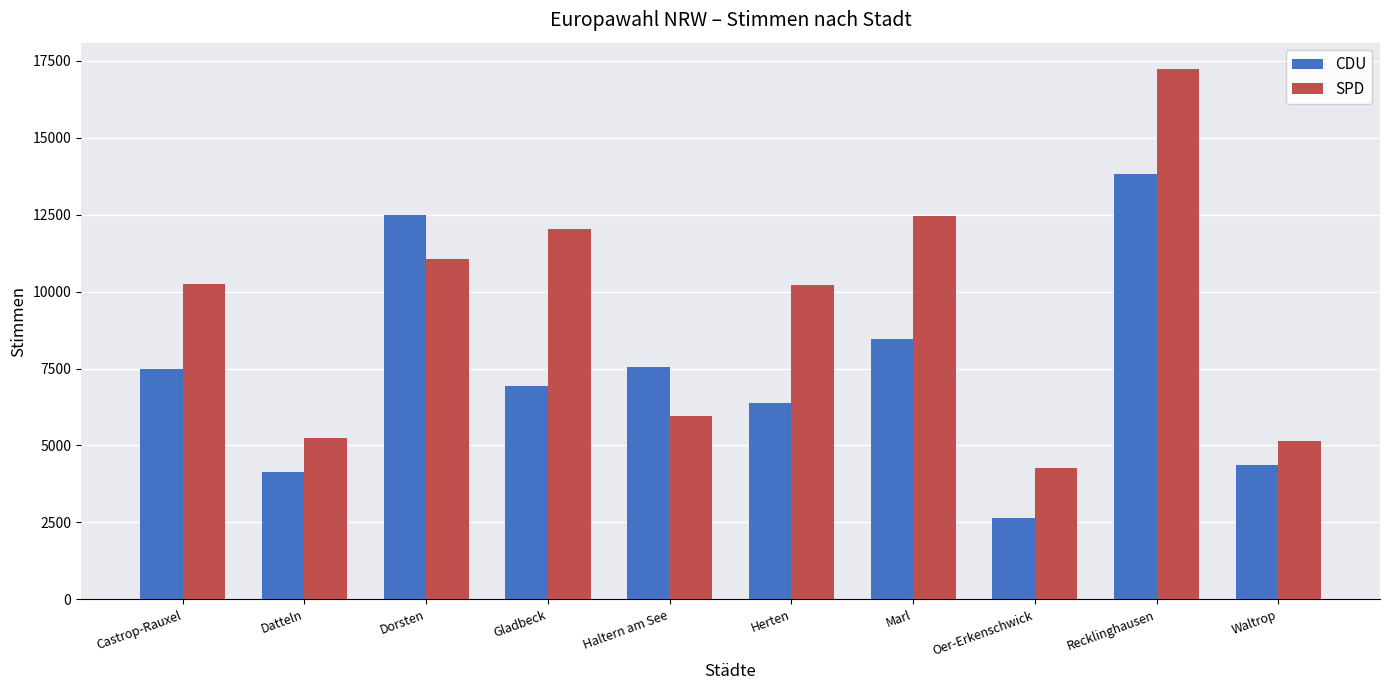

What is the value of the SPD bar at the 1st from the left?

10238